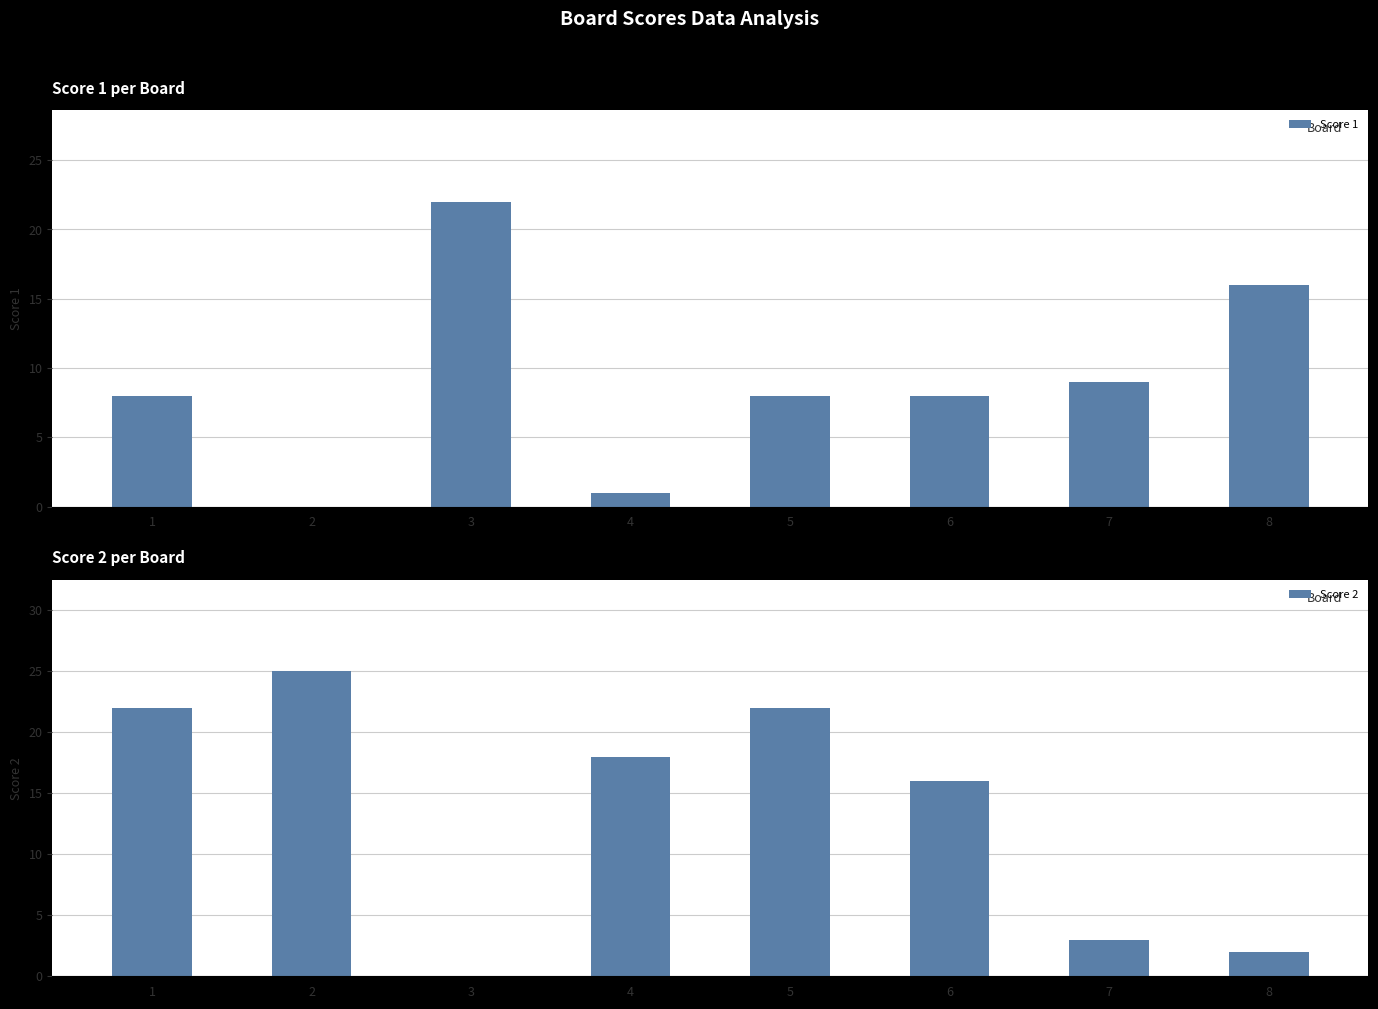

Reading left to right, what are all the values shown in this chart?

Score 1: 8	0	22	1	8	8	9	16
Score 2: 22	25	0	18	22	16	3	2